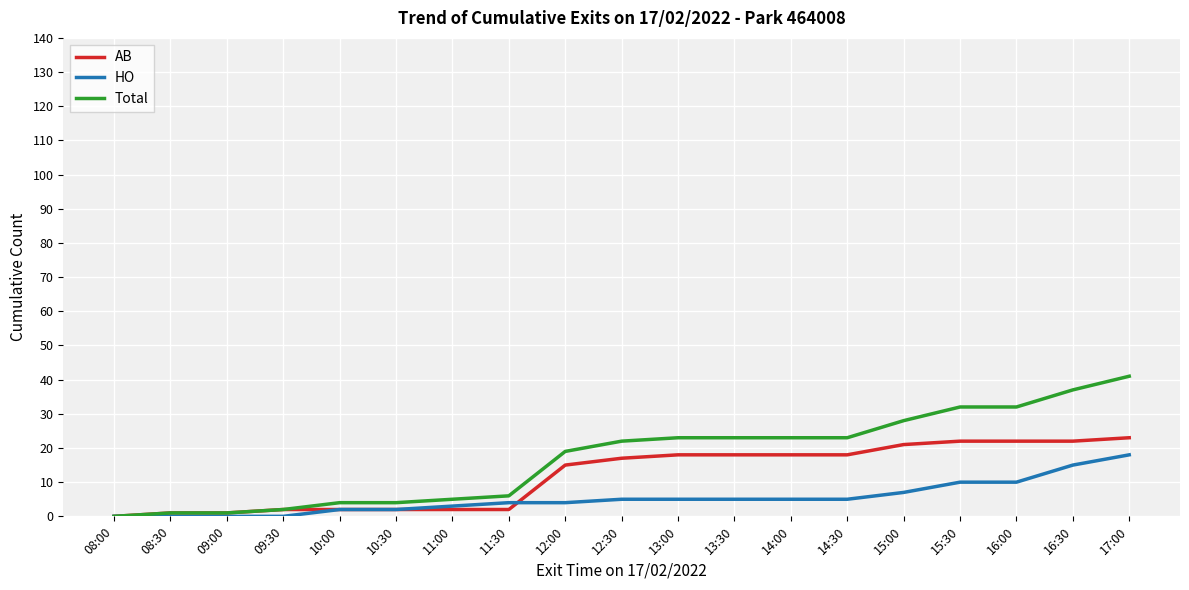

True or false: HO and AB cross at least once.

True